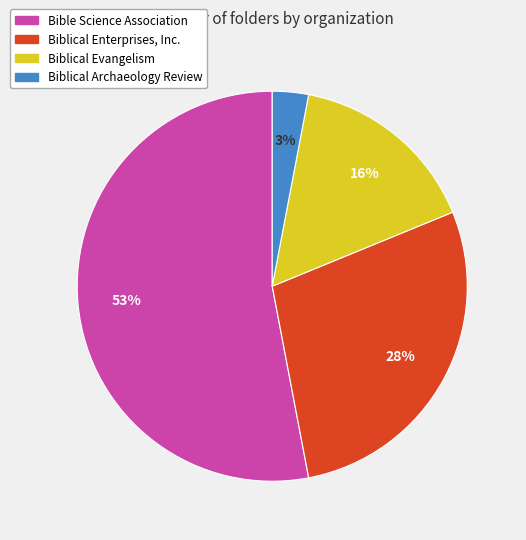

Which category accounts for the majority?

Bible Science Association